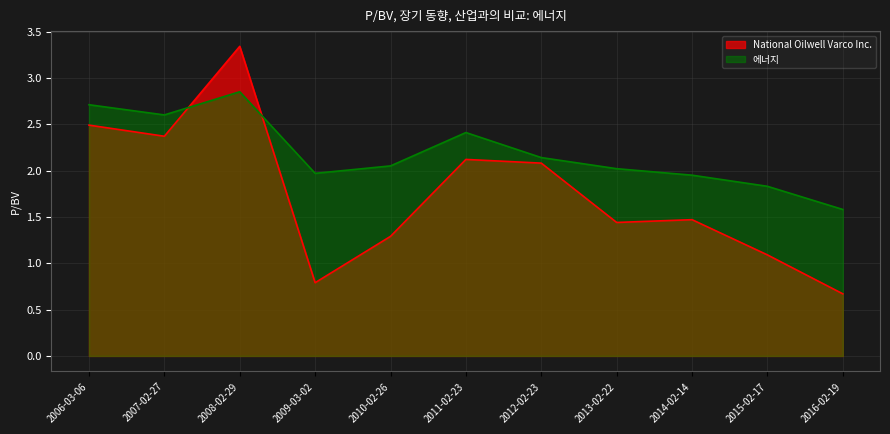

At which category is the sum across all series the highest?

2008-02-29